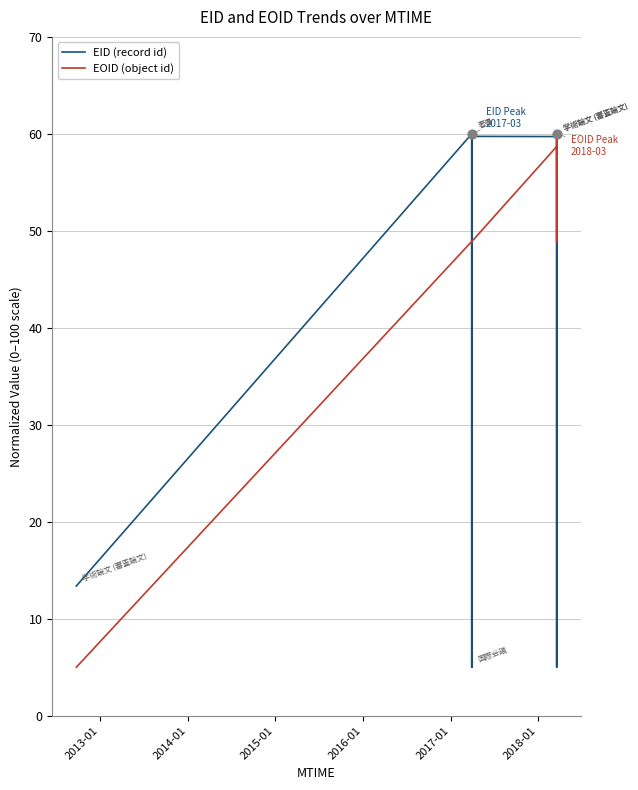

Which series has the widest spread of Y values?

EID (record id)